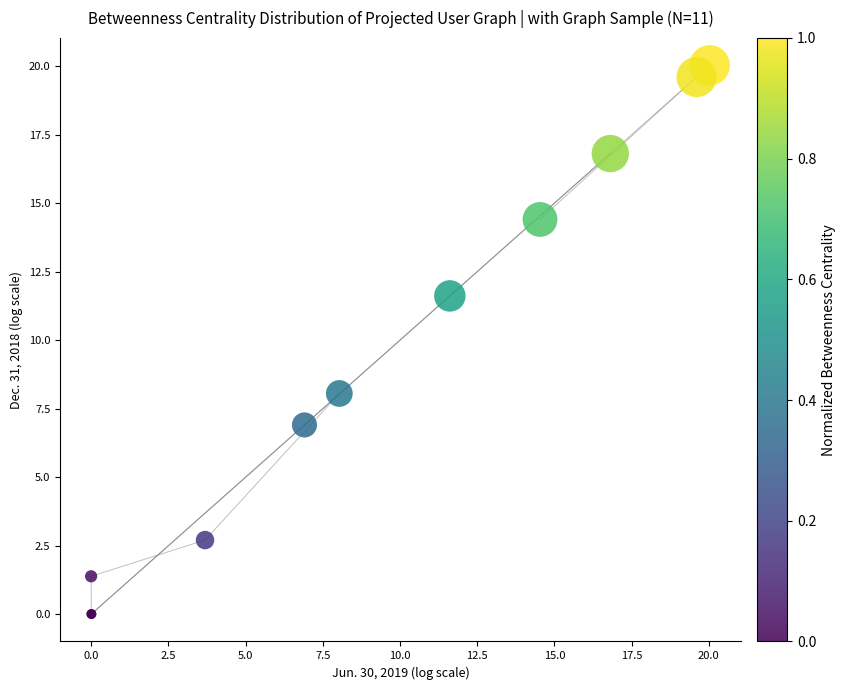

What Y value in the scatter plot is closest to 10?

11.6